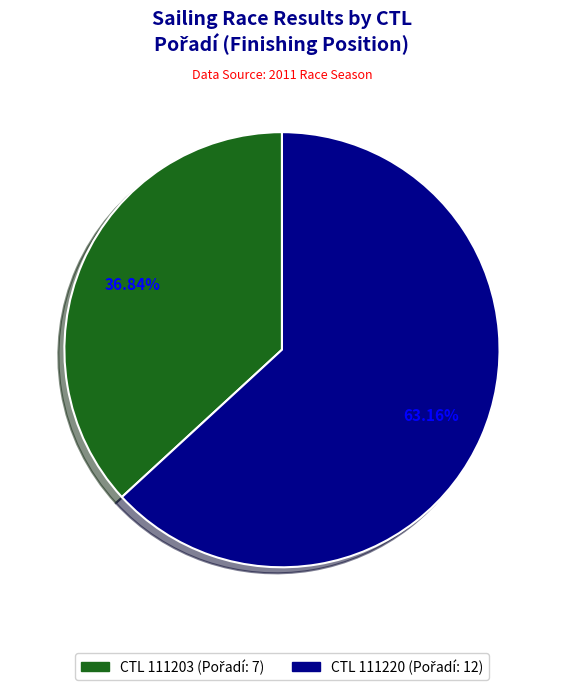

How many segments does this pie chart have?

2